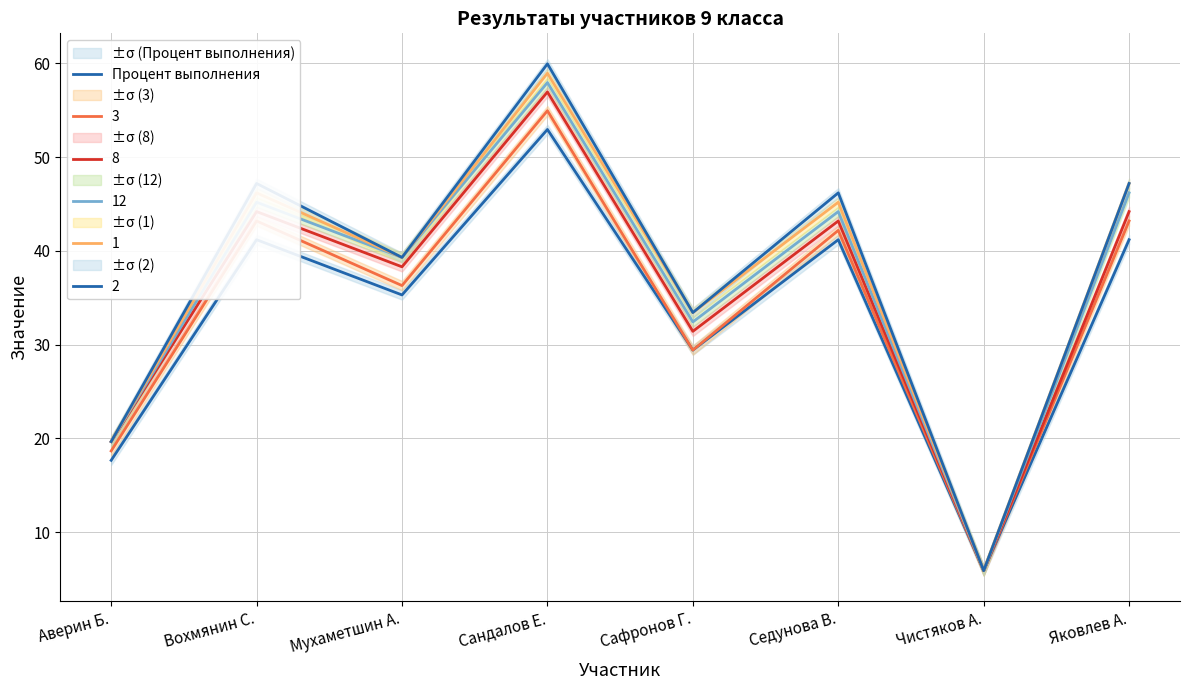

How many data points are less than 41?

4